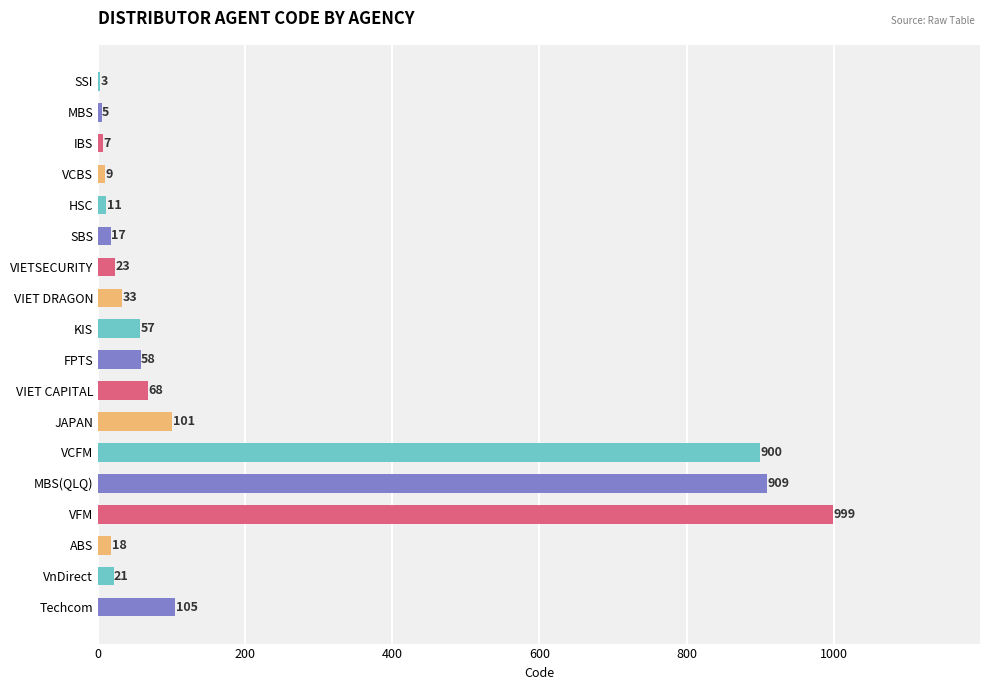

Are the bars horizontal?

Yes